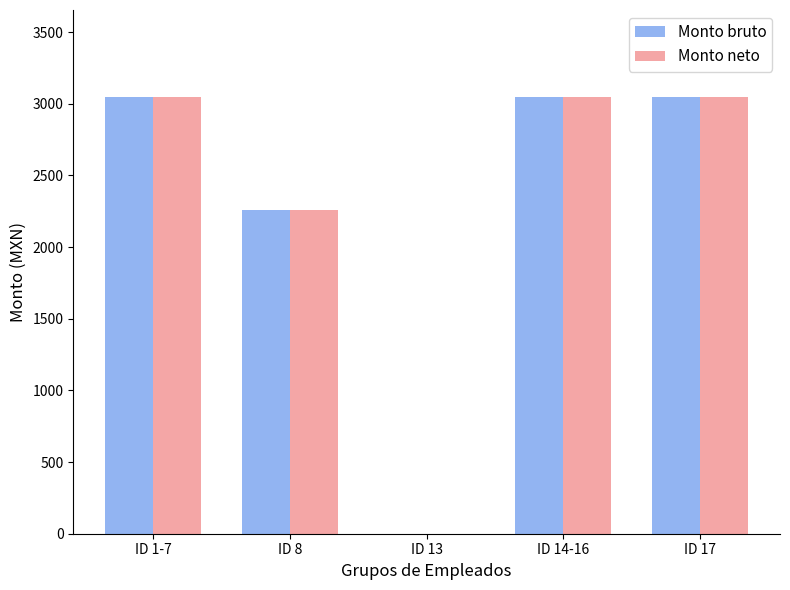

The value of Monto neto at ID 1-7 is 3045.0. True or false?

True